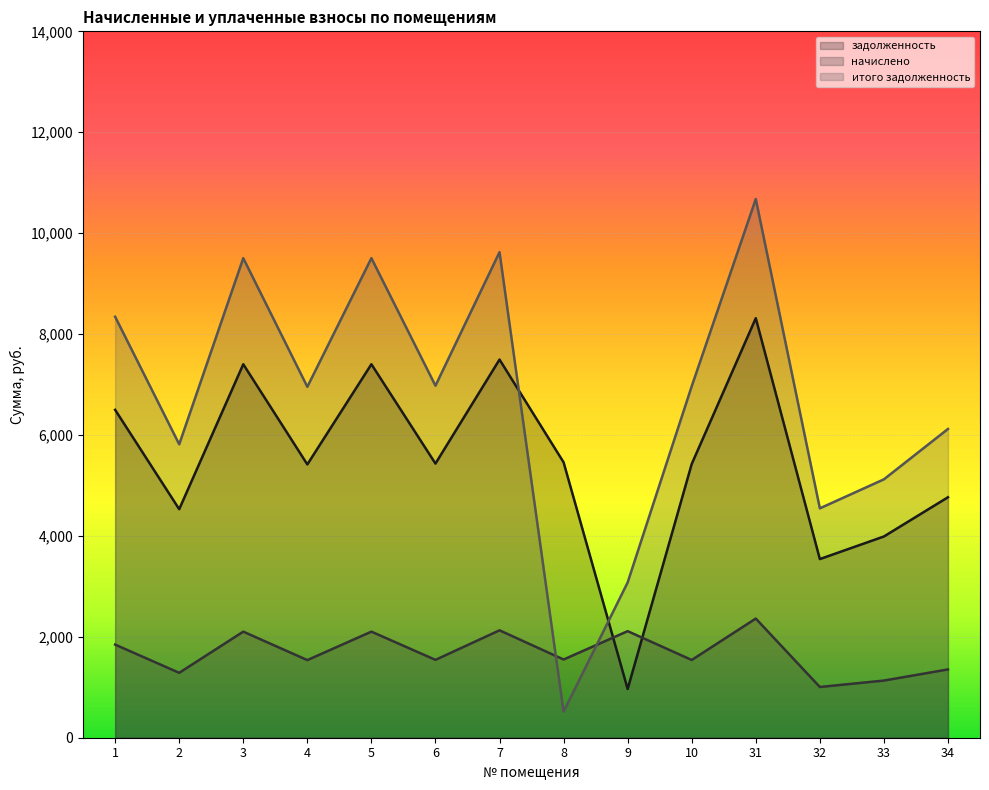

What is the sum of the итого задолженность values at 2 and 8?

6332.4